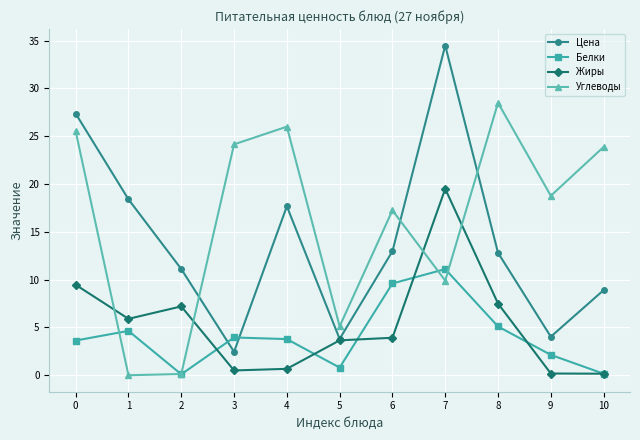

Which series has the largest range (max minus min)?

Цена